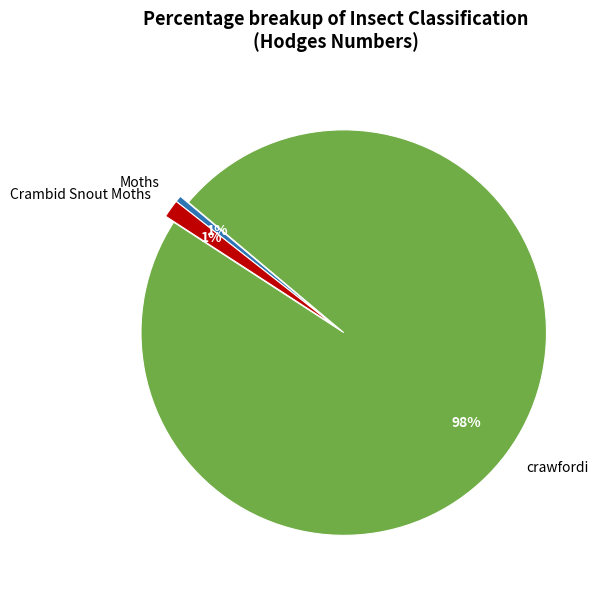

To the nearest percent, what is the combined percentage of Crambid Snout Moths and Moths?

2%